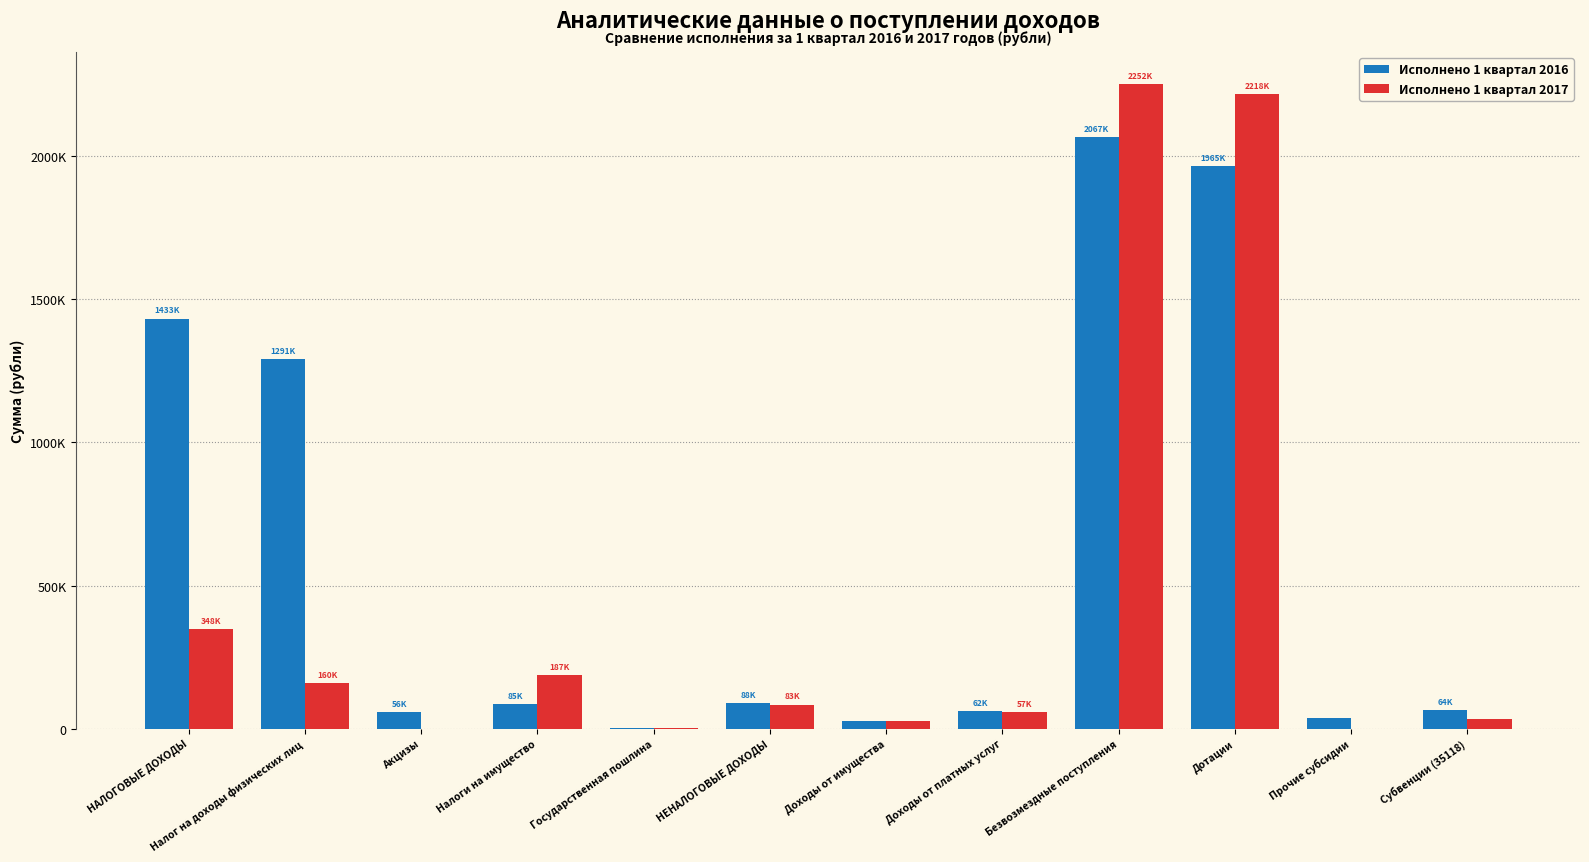

Are the bars horizontal?

No